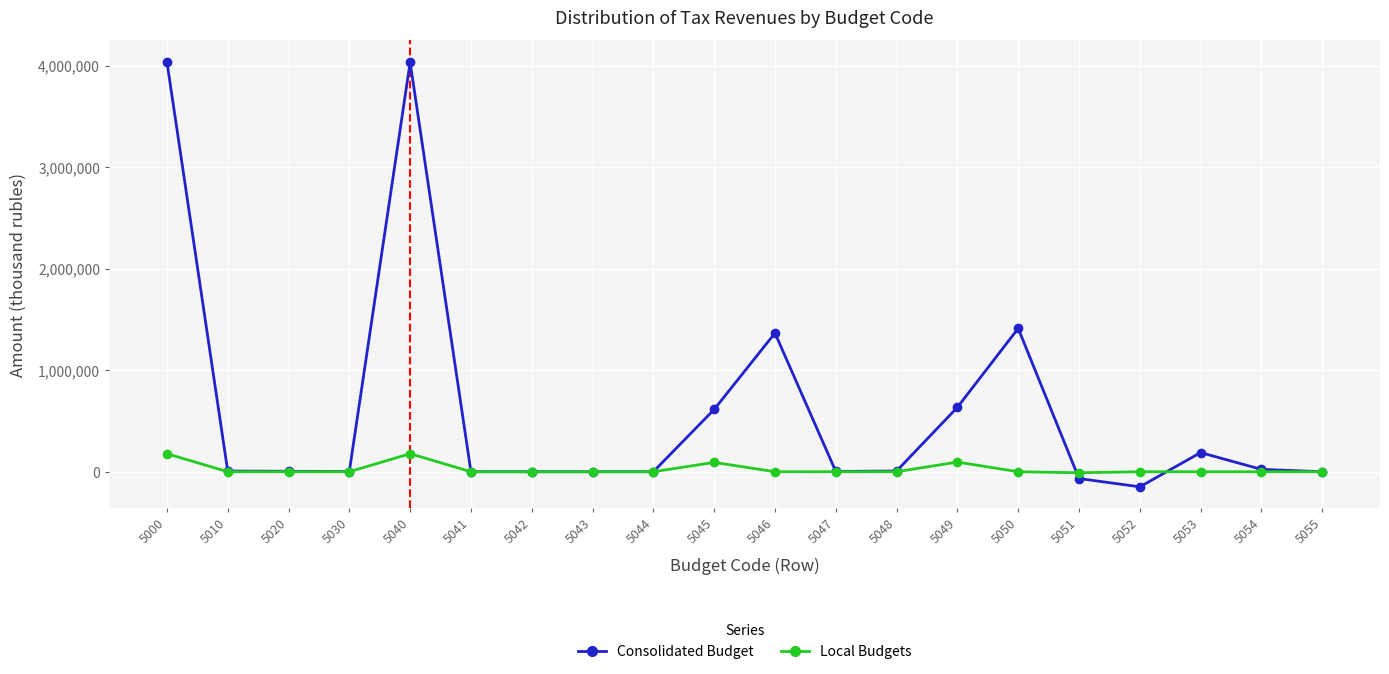

What is the minimum value for Consolidated Budget?

-148706